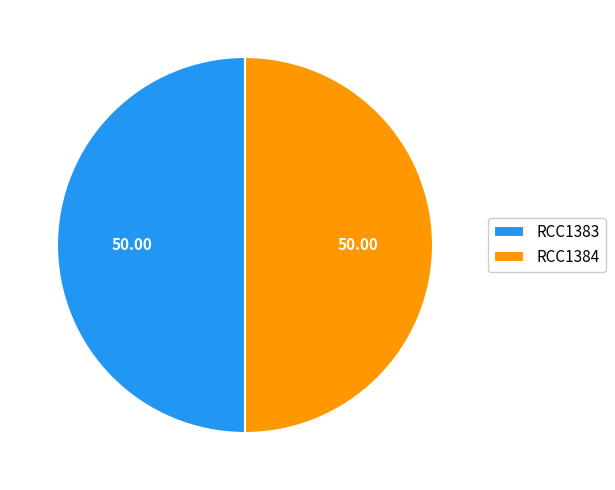

Approximately how many times larger is the value at RCC1383 compared to RCC1384?

1.0